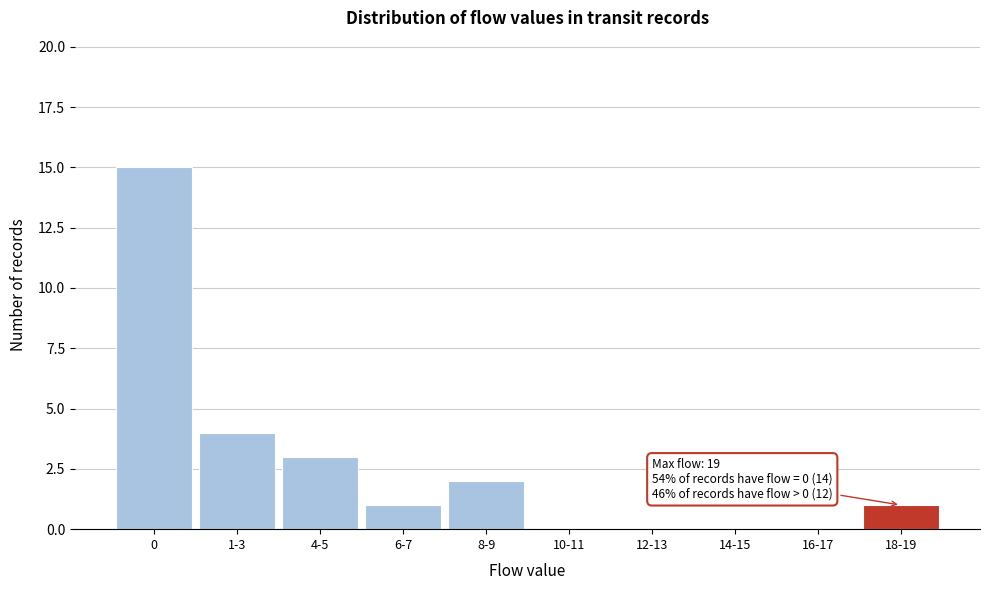

Approximately how many times larger is the value at 1-3 compared to 4-5?

1.3